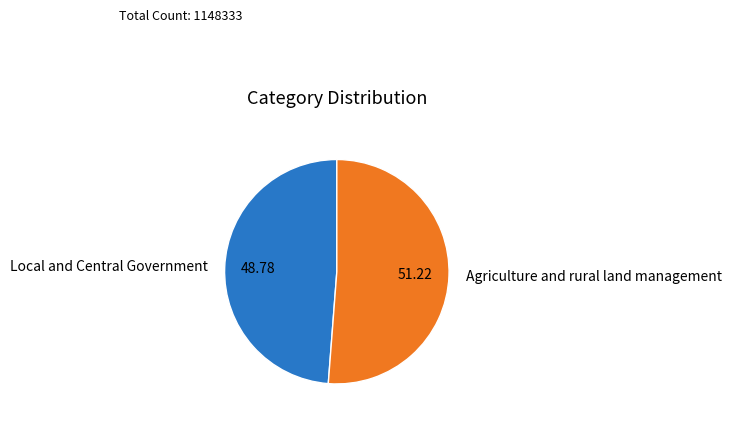

How many slices are in this pie chart?

2